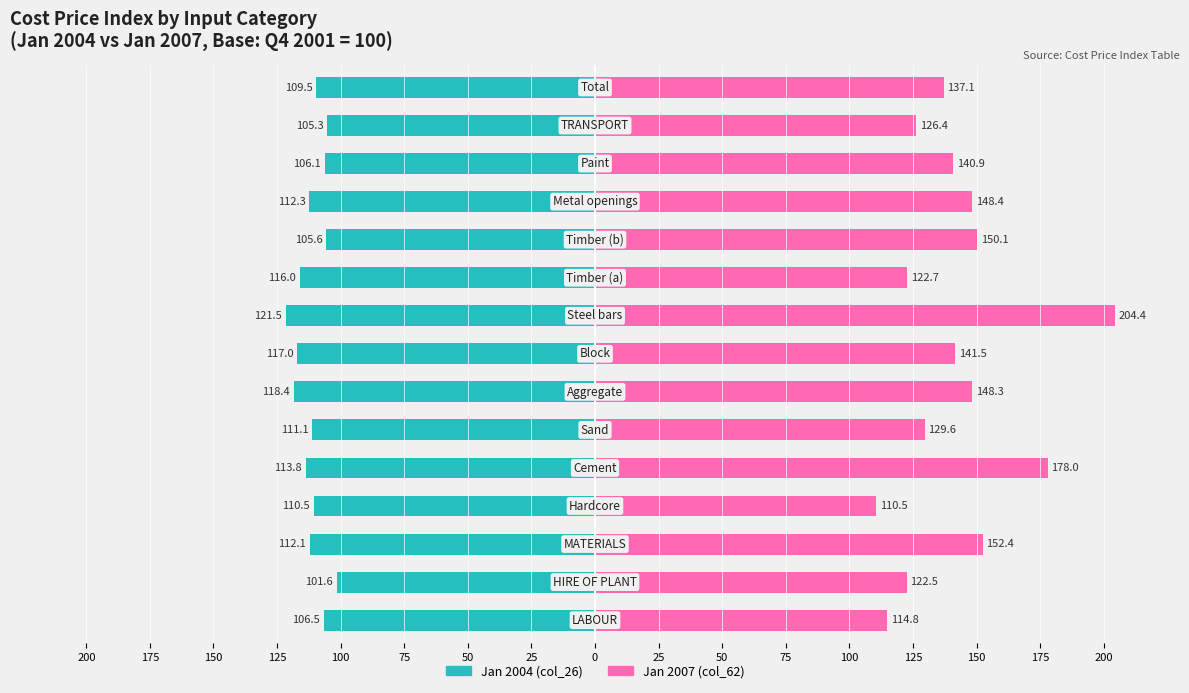

At 125, list the series in order from largest to smallest.

col_62 (Jan 2007), col_26 (Jan 2004)